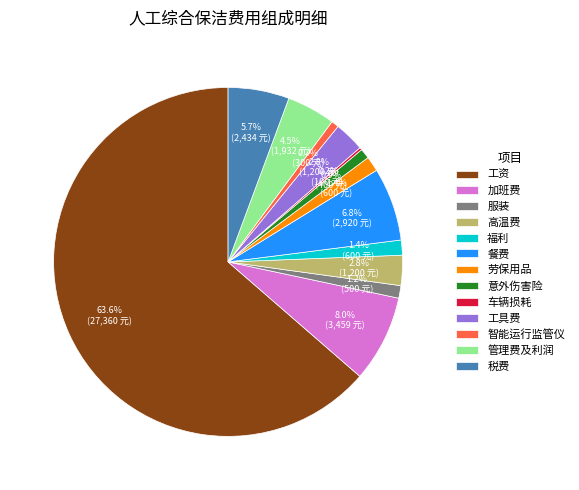

What percentage is the 工资 slice, to the nearest percent?

64%